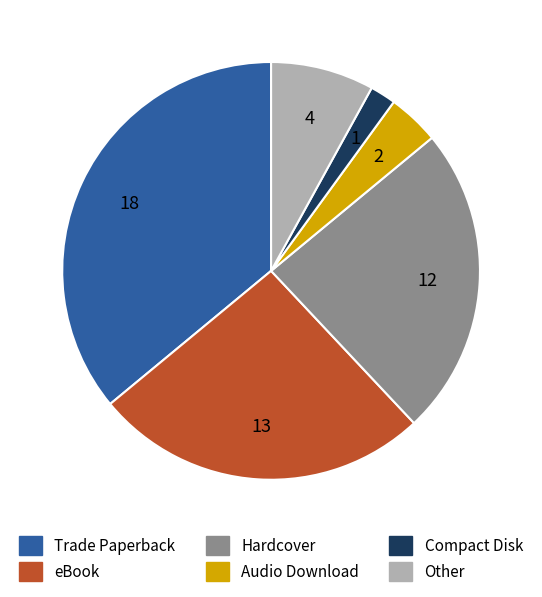

Is there any slice that represents more than half of the pie?

No